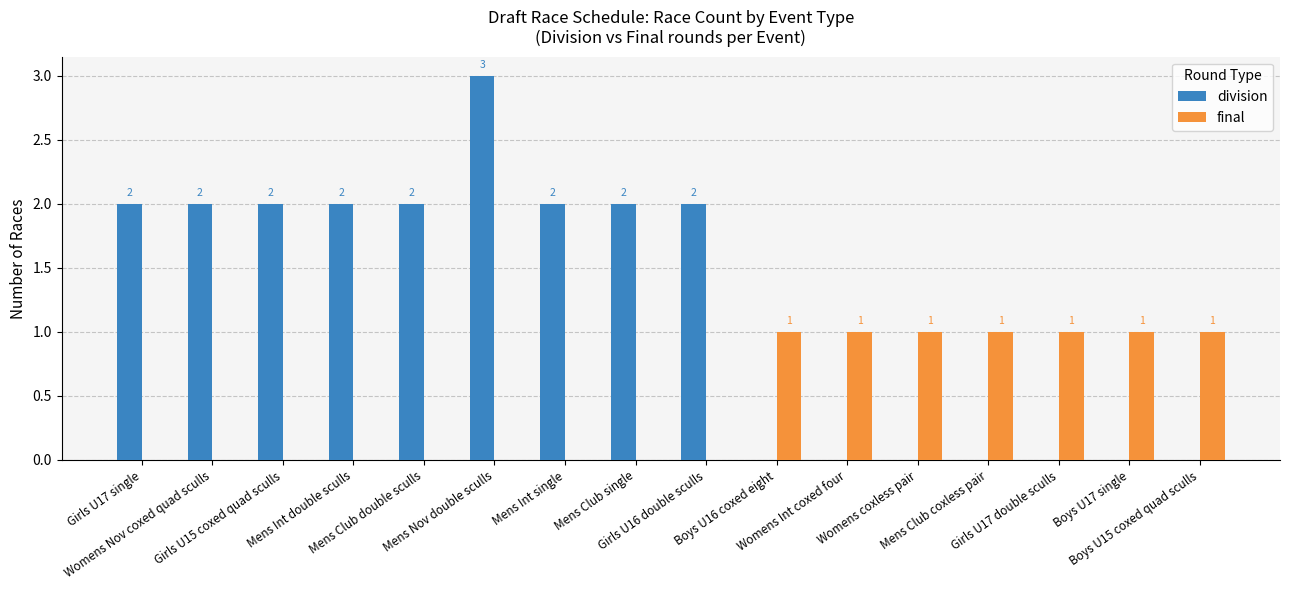

Which series has the largest total across all categories?

division